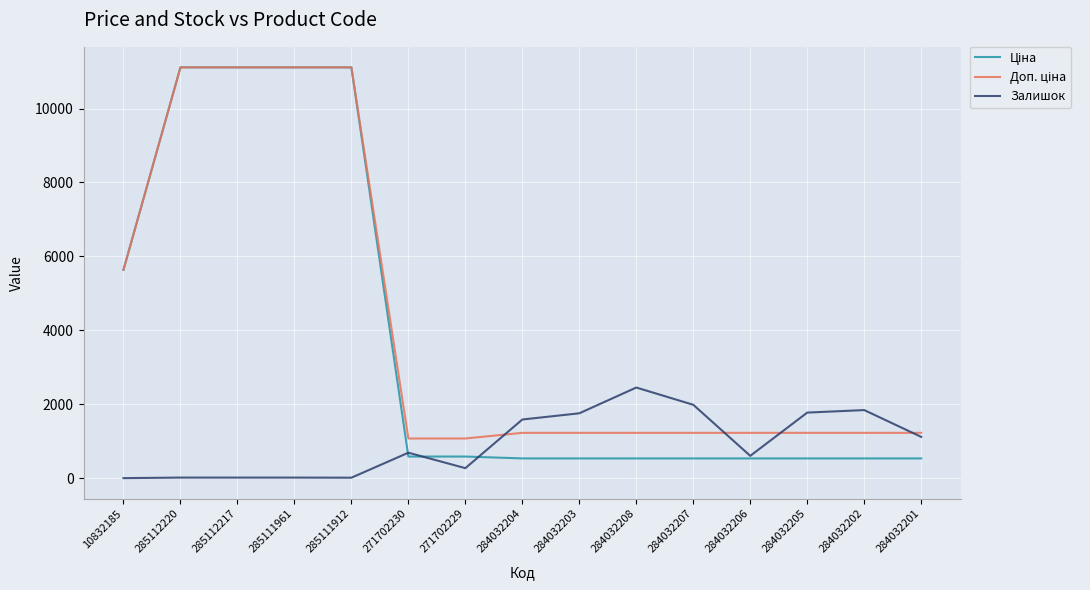

What is the spread (max minus min) of values at 284032204?

1052.6